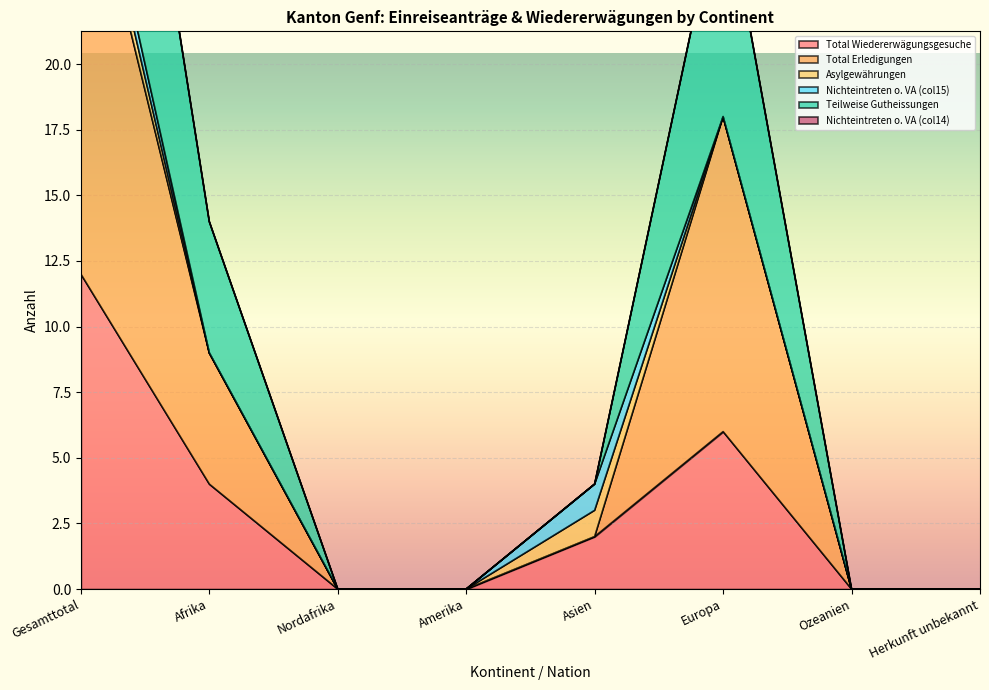

Which category has the highest value in the Total Wiedererwägungsgesuche series?

Gesamttotal